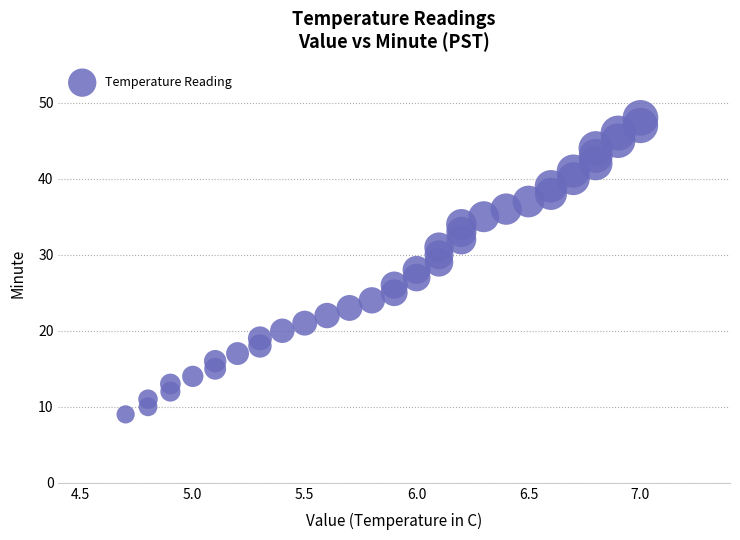

What is the range of Y values (max minus min)?

39